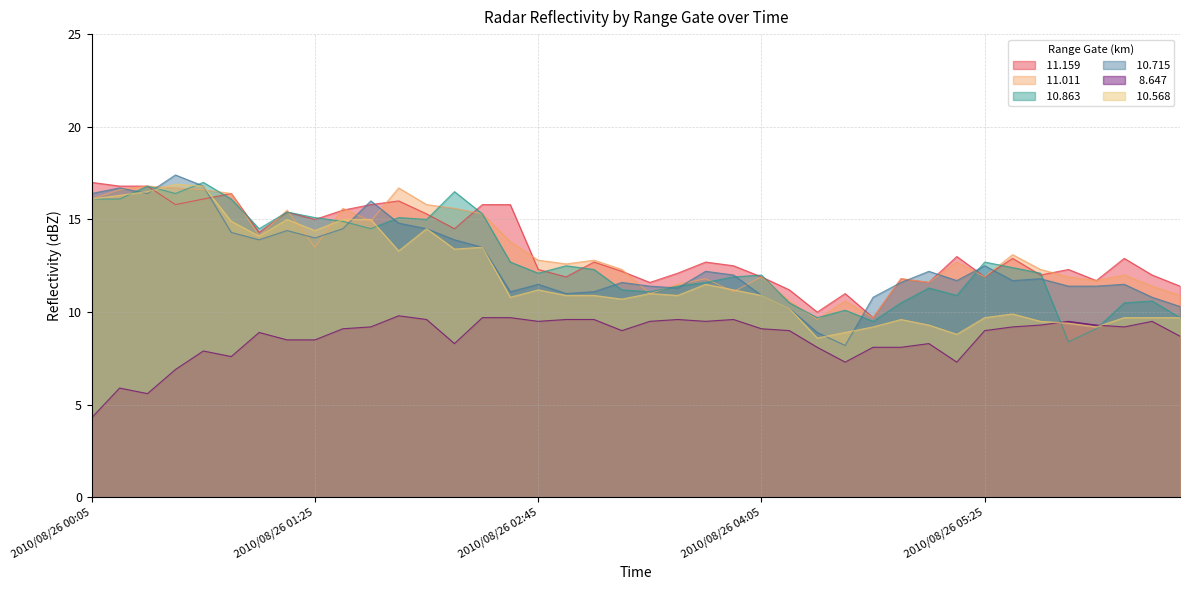

True or false:  11.011 has more than 1 points higher than both neighbors.

True